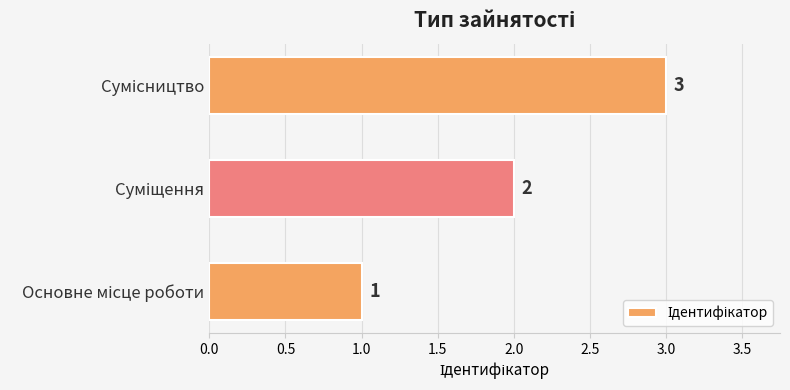

What is the sum of all values?

6